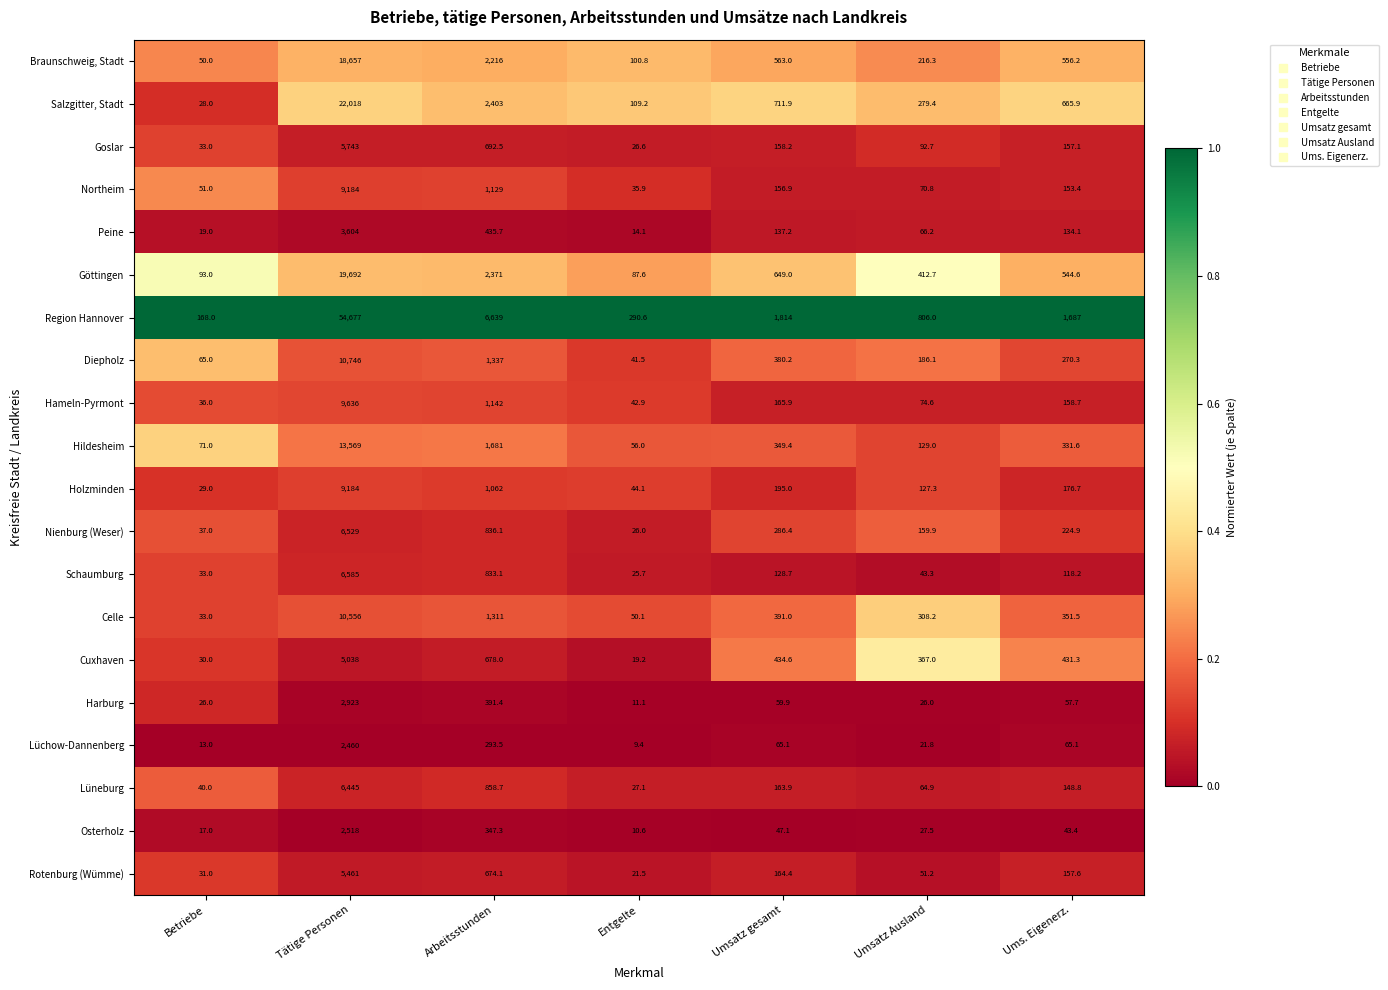

The Holzminden series shows 297.1 at Umsatz gesamt. True or false?

False